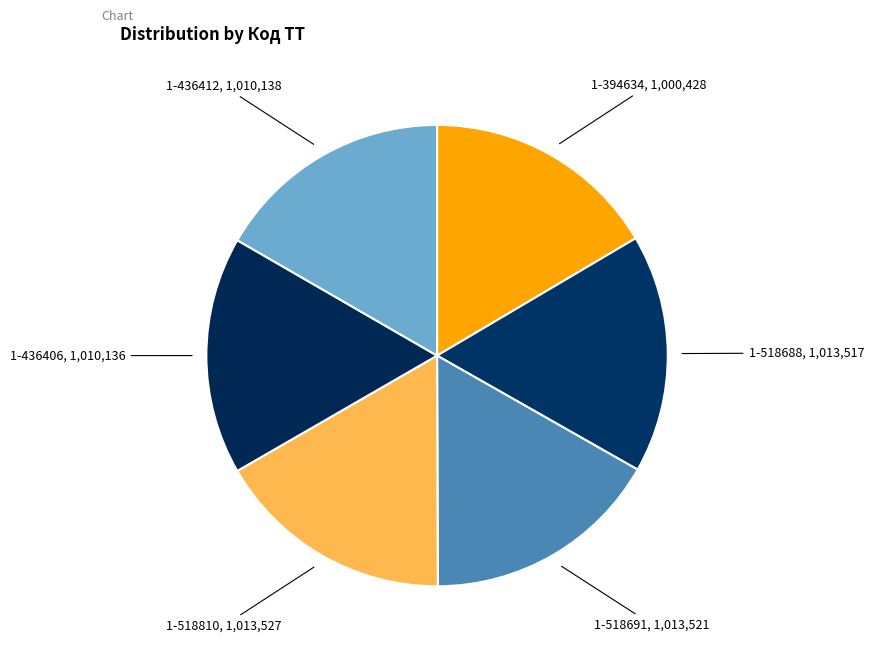

Combined, do 1-518810 and 1-394634 account for over 50%?

No